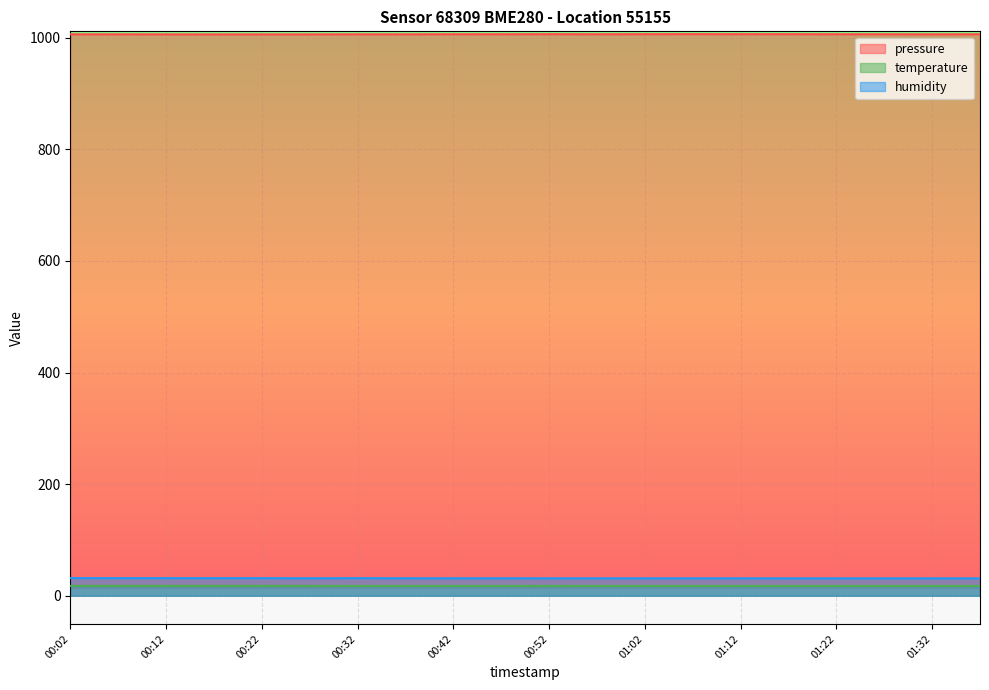

Count the pressure values in the range 1006 to 1007.

20